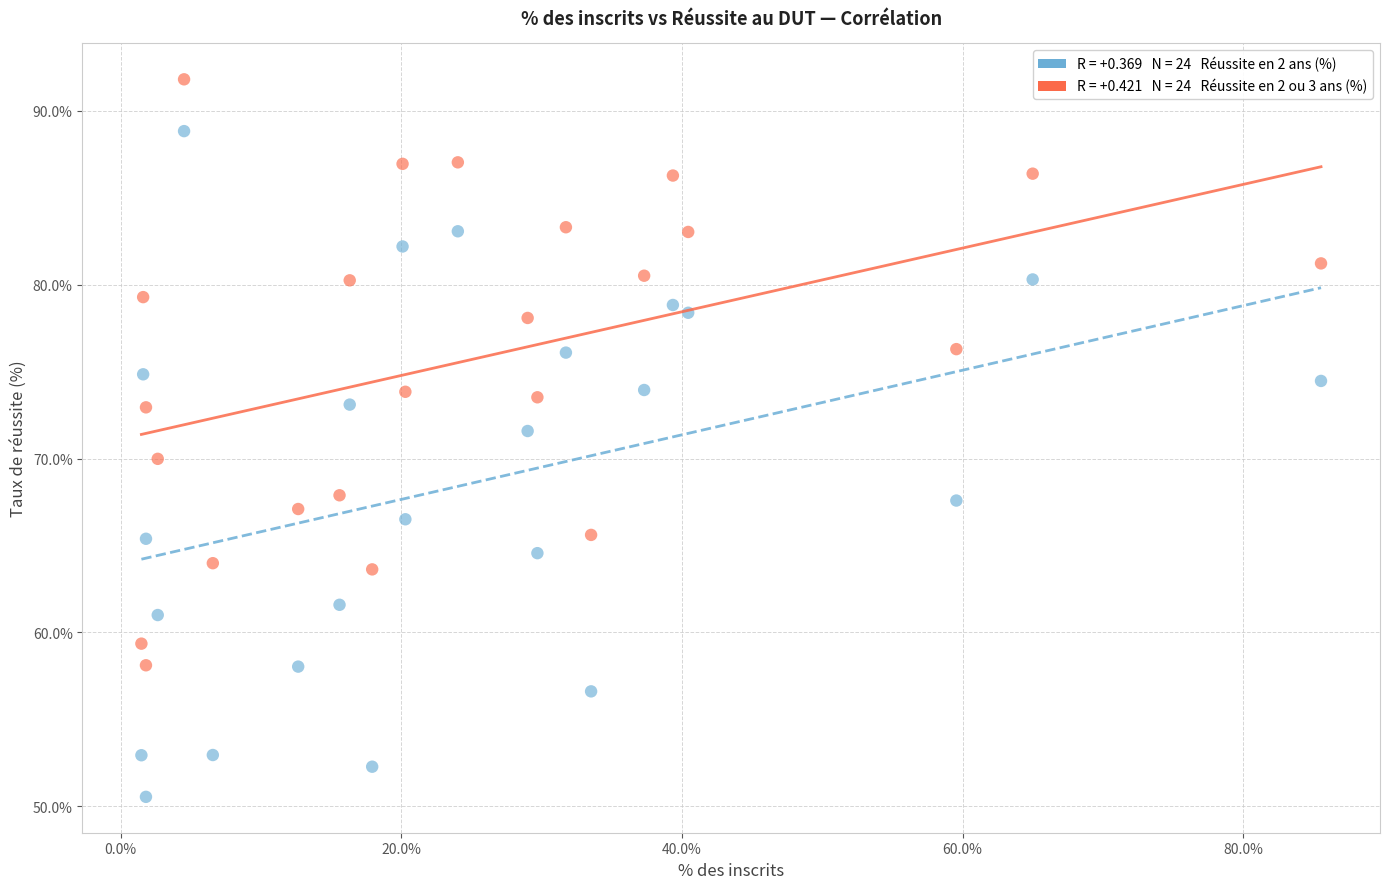

Across all data points, what is the range of Y values (max minus min)?

41.3